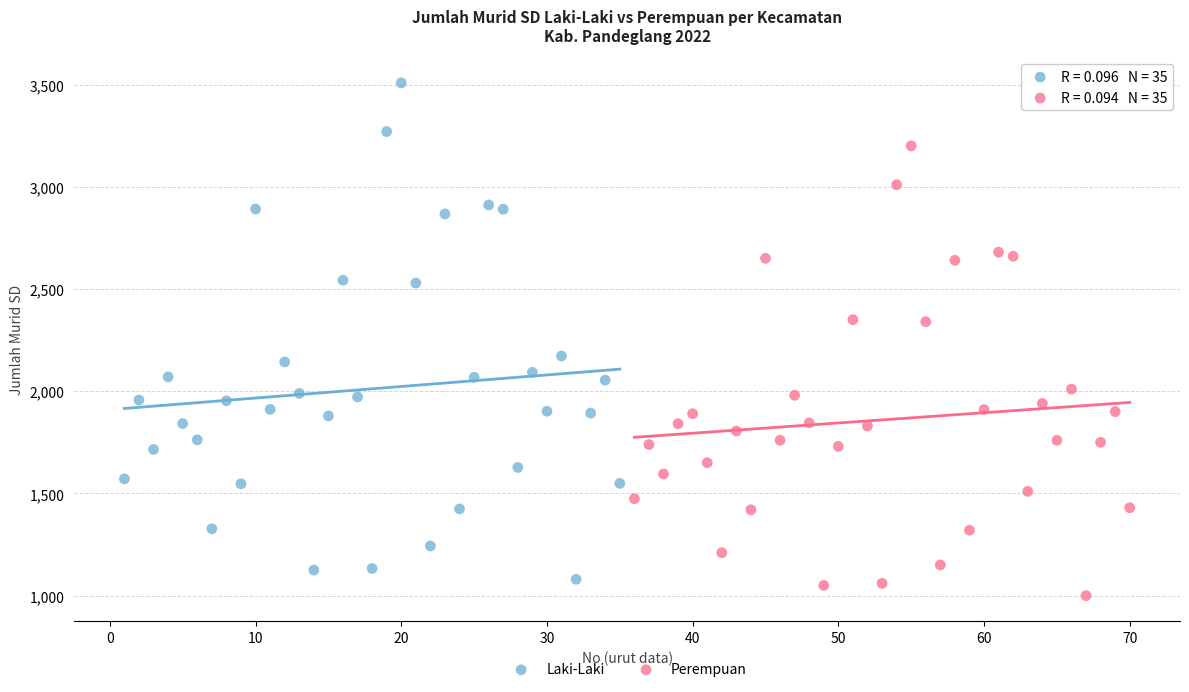

Which series reaches the minimum Y coordinate?

Perempuan